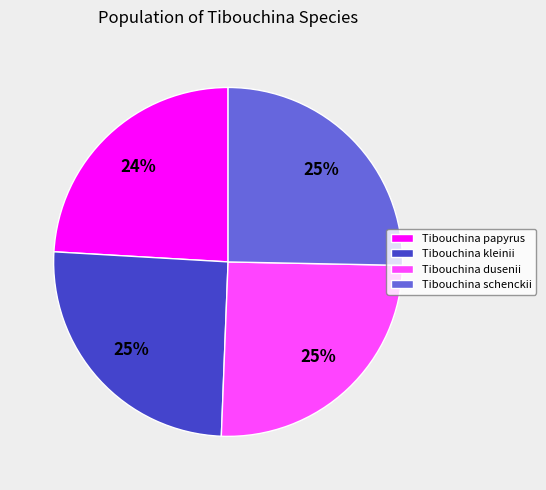

Is the sum of Tibouchina schenckii and Tibouchina kleinii greater than half?

Yes